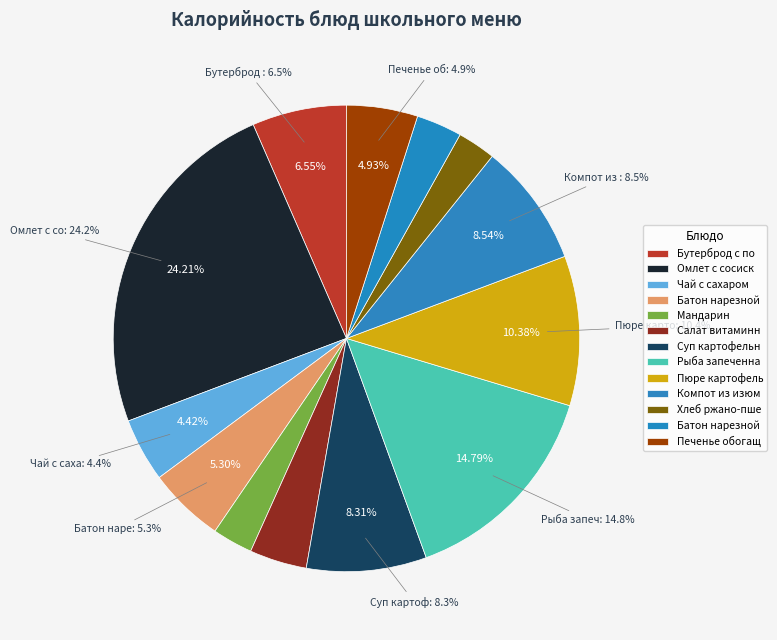

To the nearest percent, what is the average slice percentage?

8%